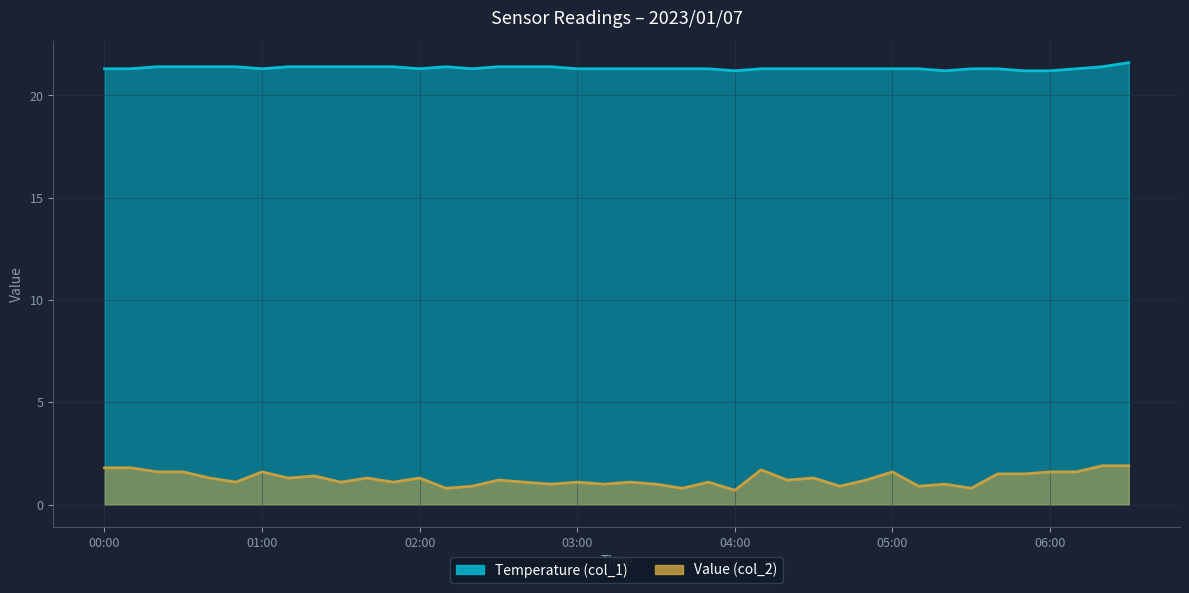

What is the label of the 27th point from the left?

04:20